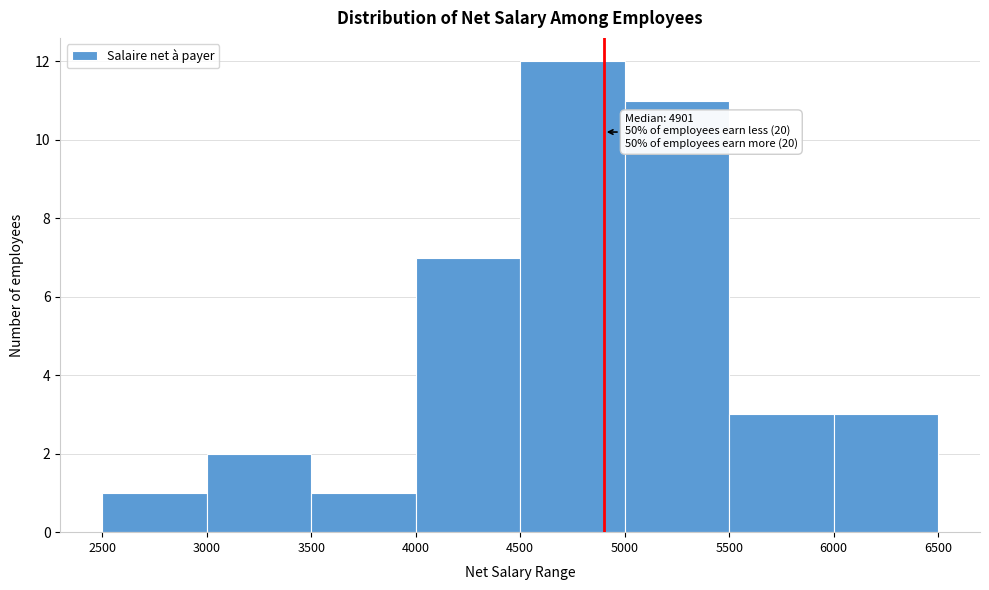

Which range on the x-axis has the tallest bar?

4500 to 5000